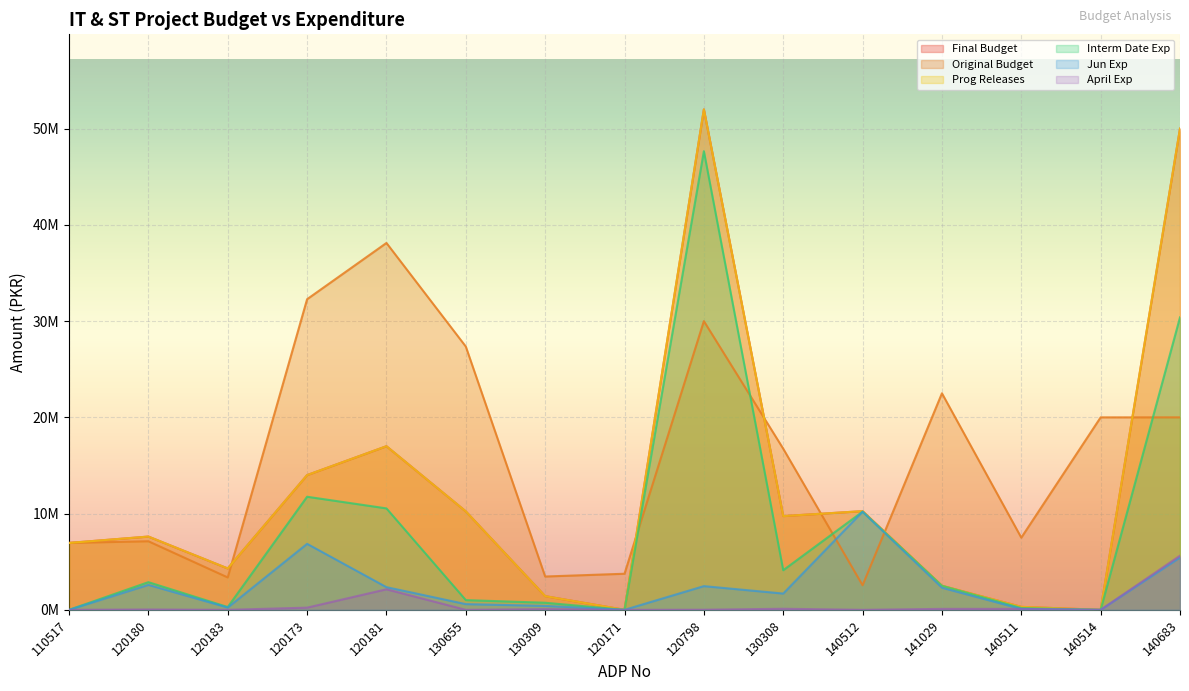

How many times do Prog Releases and Original Budget cross each other?

6